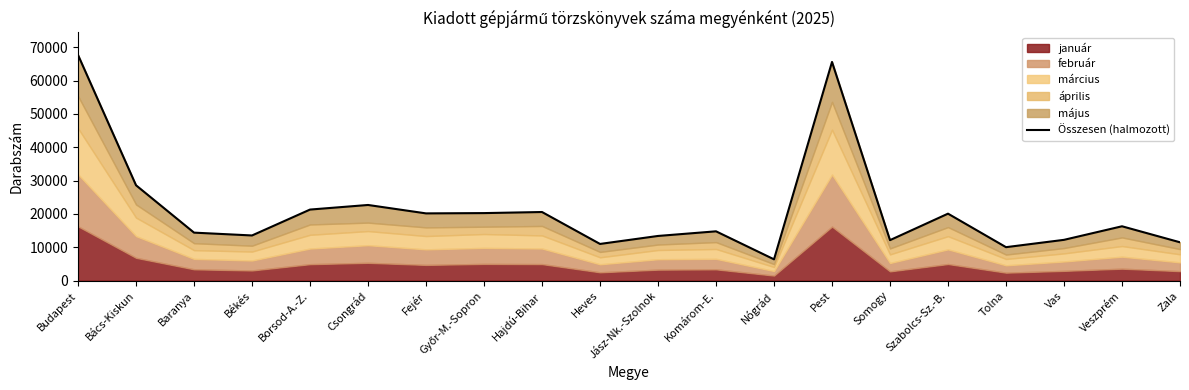

What is the average value?

21135